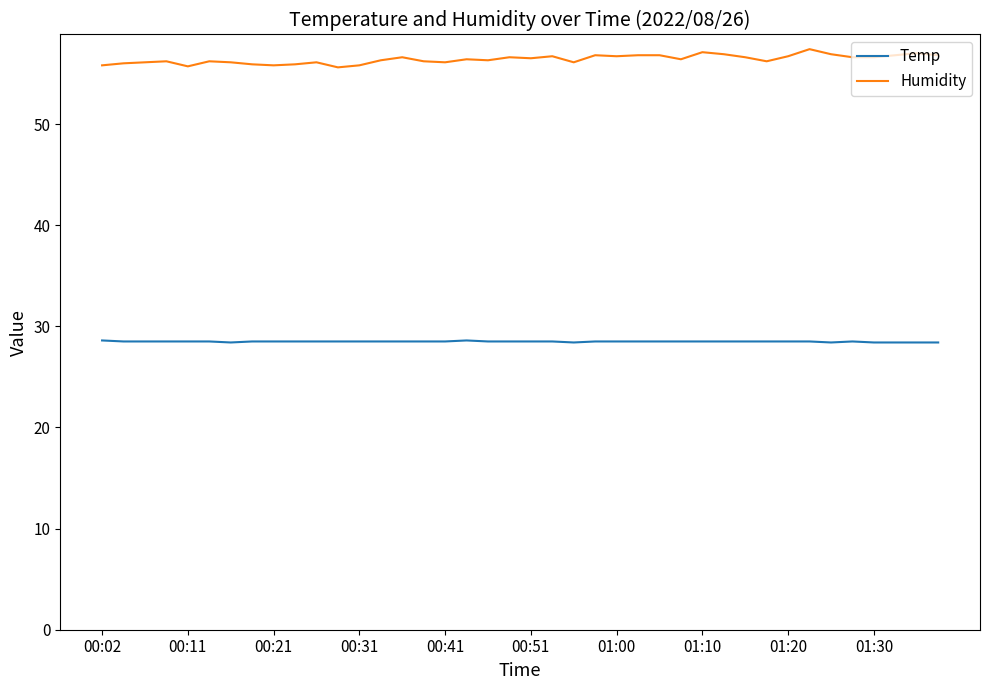

True or false: Temp and Humidity cross at least once.

False